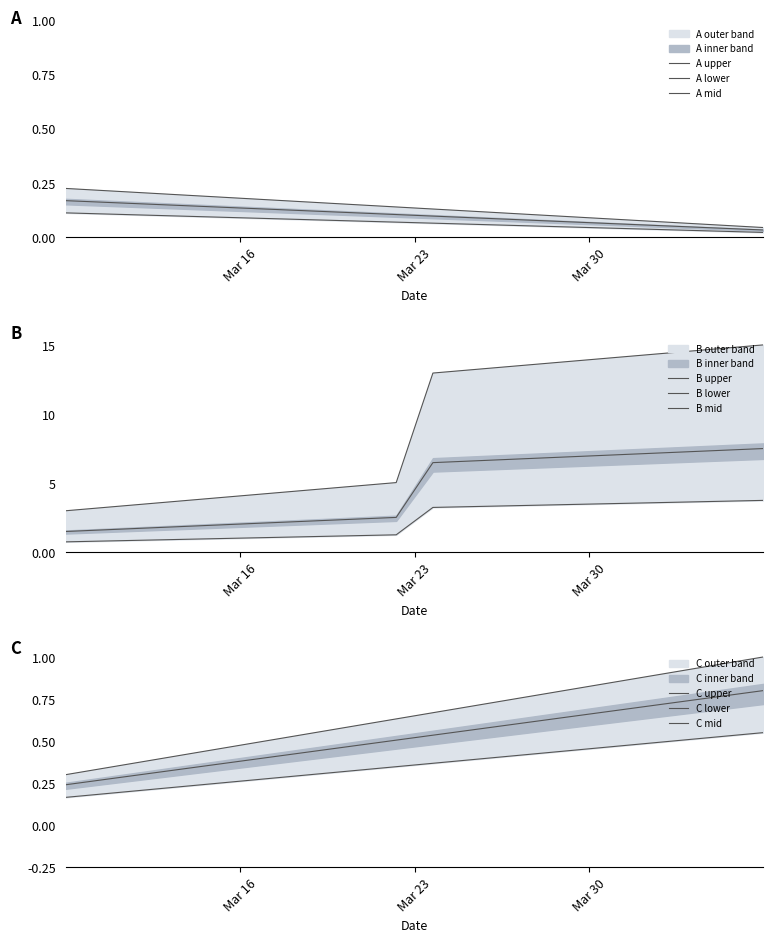

What is the difference between the second highest and second lowest values in the Page_A series?

0.2